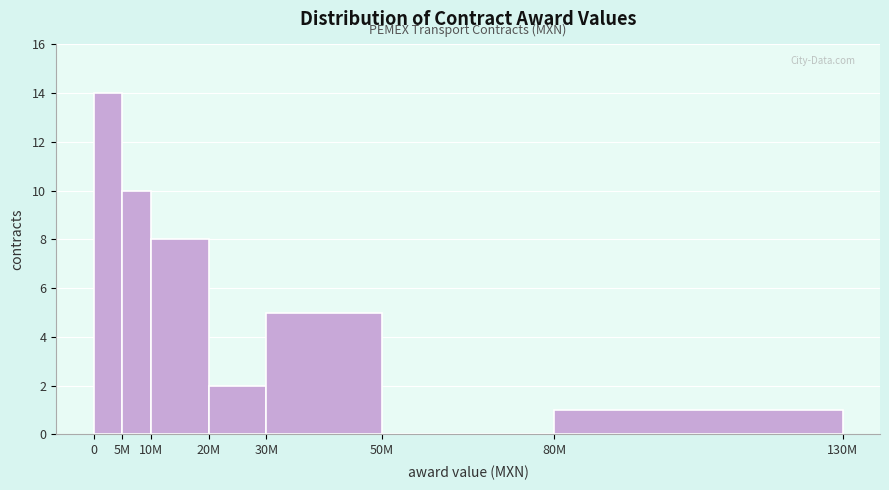

Reading right to left, extract all data points from this chart.

80M=1	50M=0	30M=5	20M=2	10M=8	5M=10	0=14